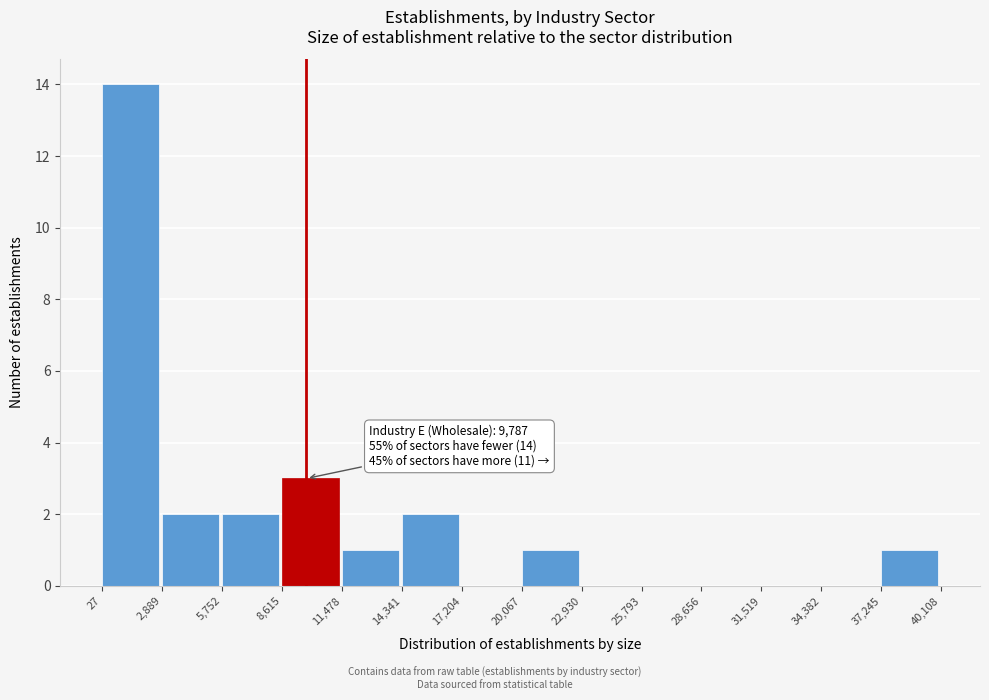

Which range on the x-axis has the tallest bar?

27 to 2,889